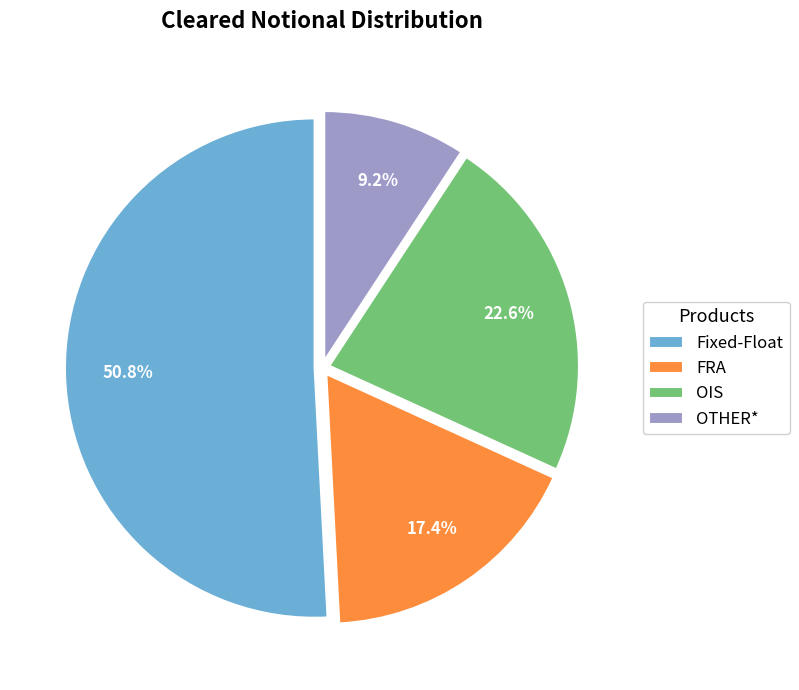

What percentage is the Fixed-Float slice, to the nearest percent?

51%